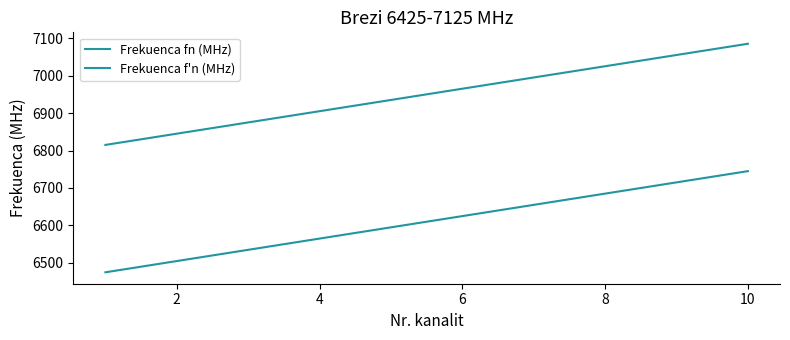

Which series has the widest spread of values?

Frekuenca fn (MHz)